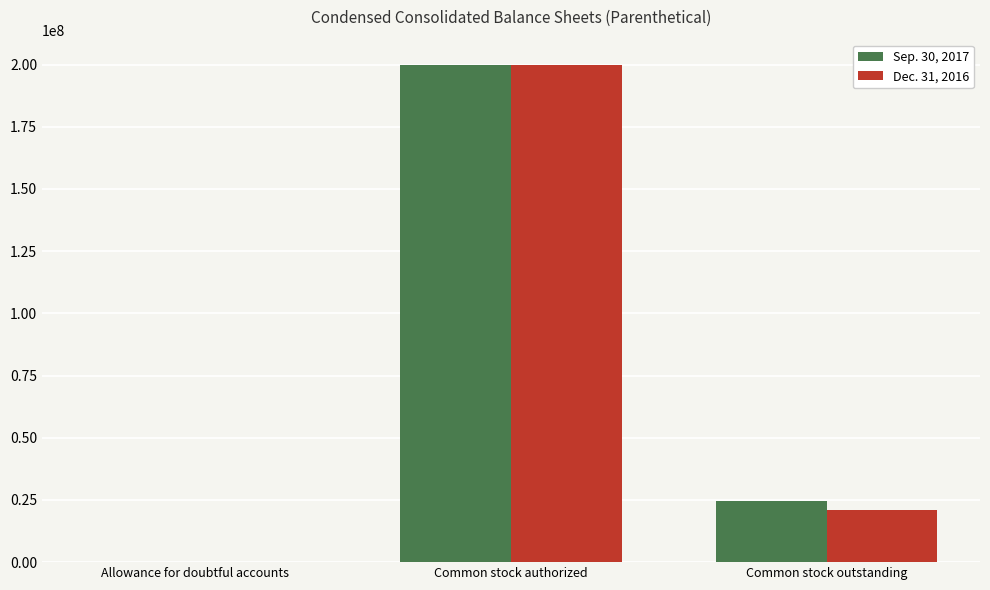

True or false: Sep. 30, 2017 has a value of 282882069 at Common stock authorized.

False